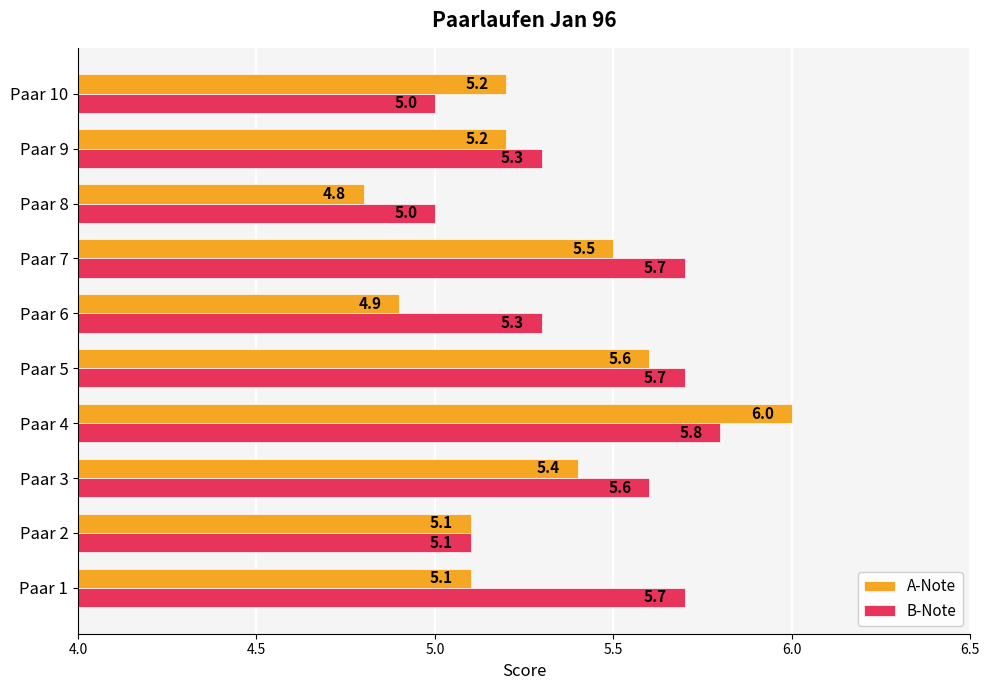

Is it true that B-Note equals 5.8 at Paar 4?

True